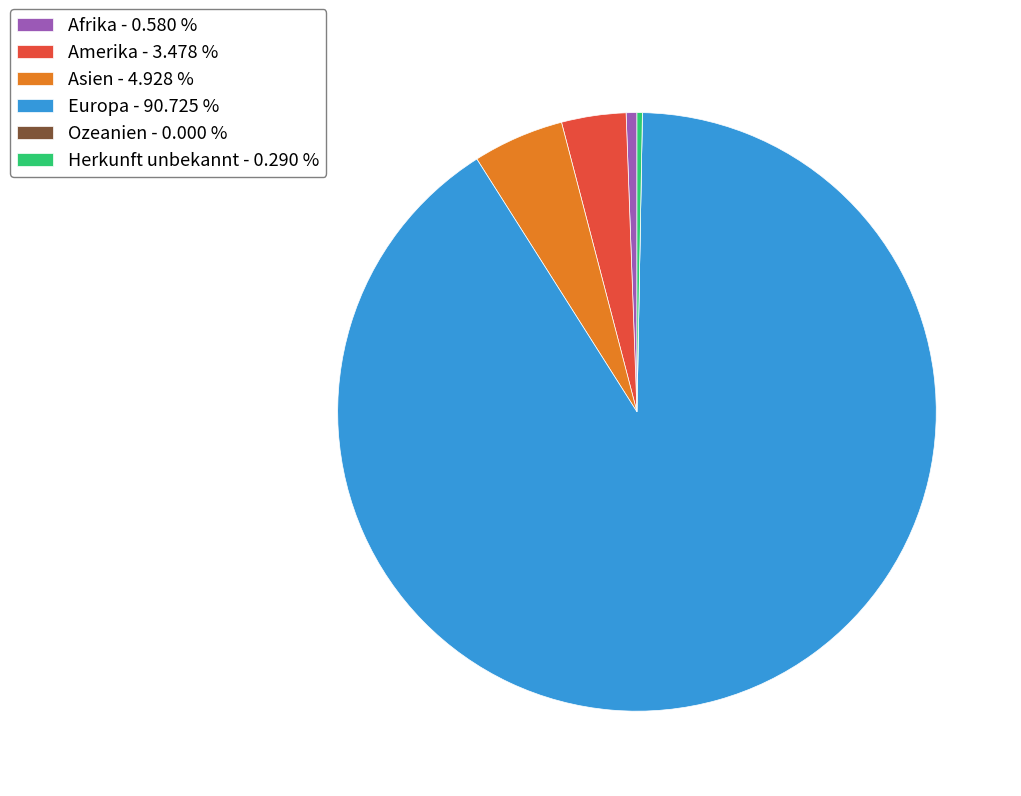

Approximately how many times larger is the value at Amerika - 3.478 % compared to Asien - 4.928 %?

0.7